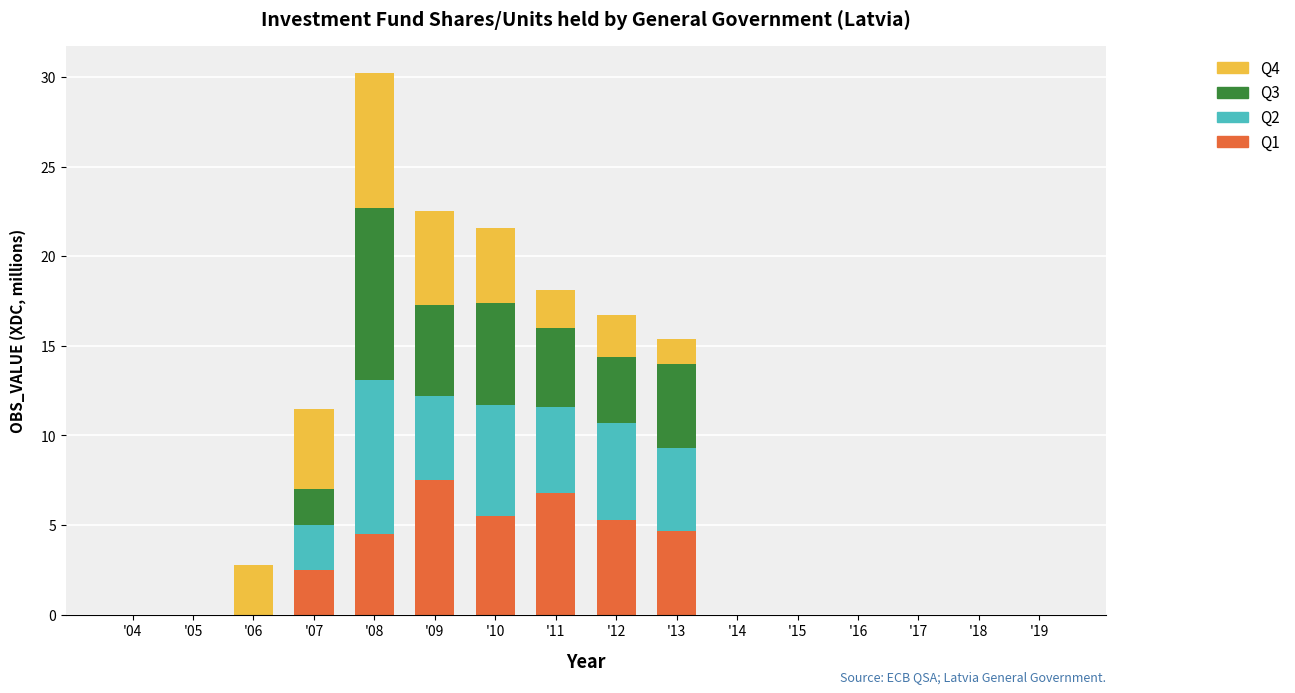

The value of Q1 at '07 is 2.5. True or false?

True